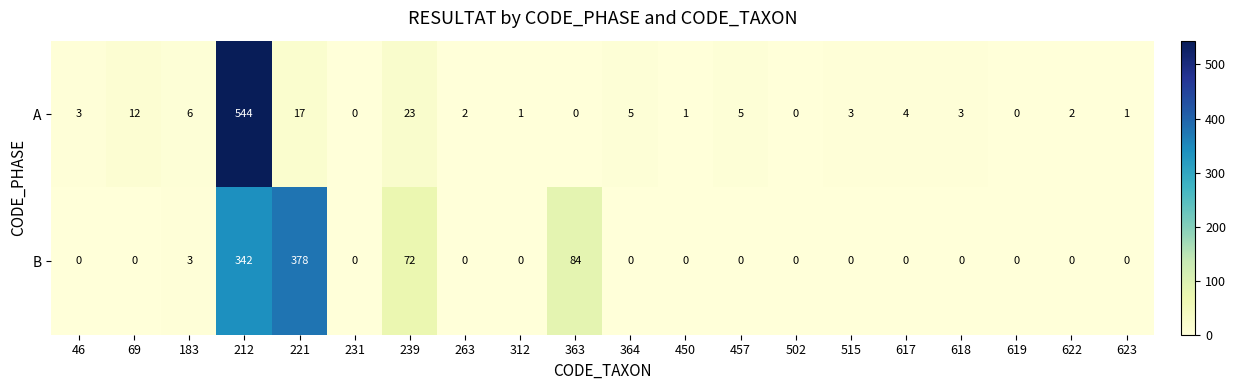

Which category has the highest value across all series?

212